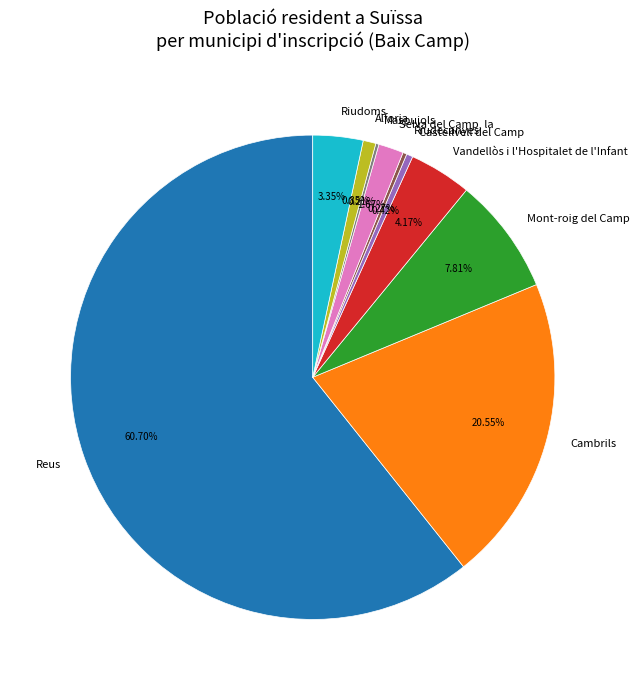

True or false: Cambrils accounts for 21% of the total.

True